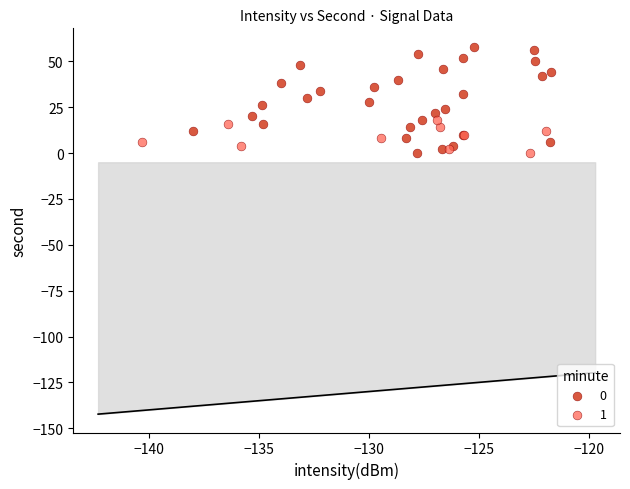

Which series contains the highest Y value?

0